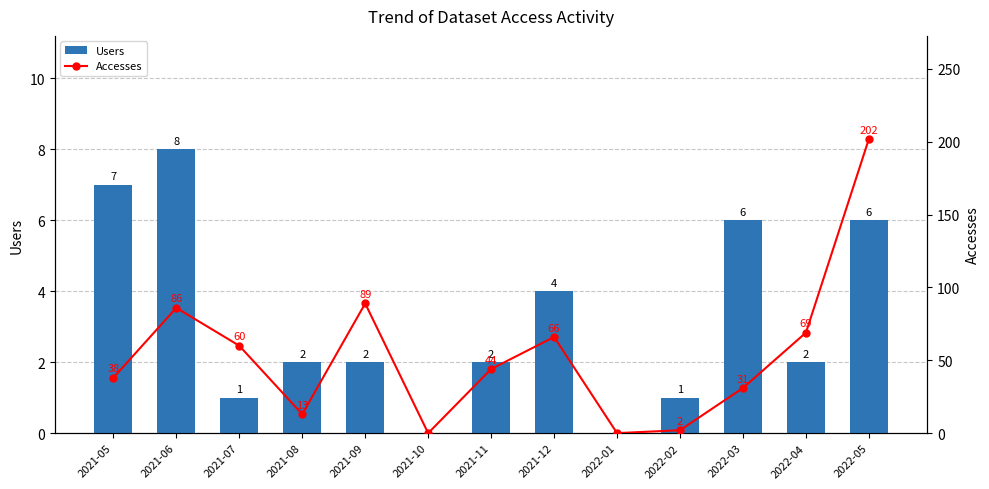

The Accesses series shows 2 at 2022-02. True or false?

True